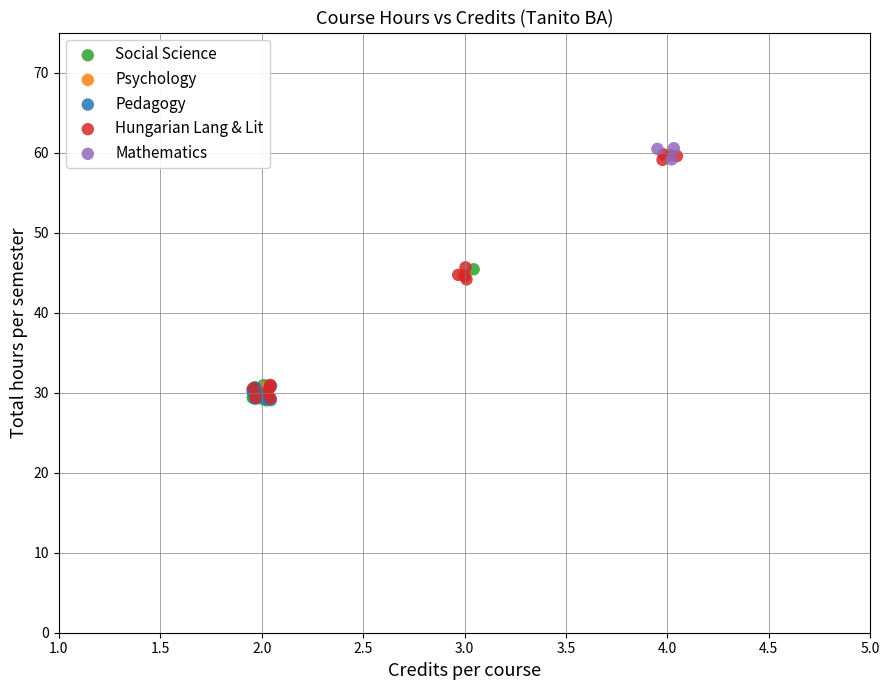

Which series has the largest Y range (max minus min)?

Hungarian Lang & Lit